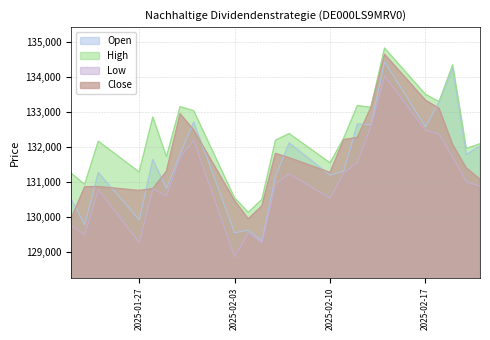

Does the chart display data point markers on the line(s)?

No